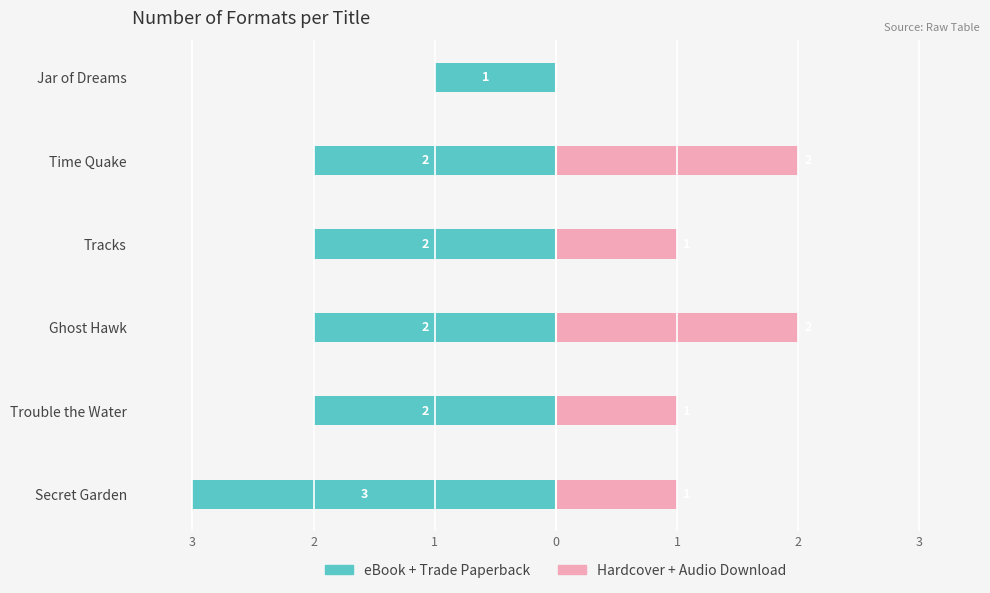

What is the value of the Hardcover + Audio Download bar at the 6th from the left?

1